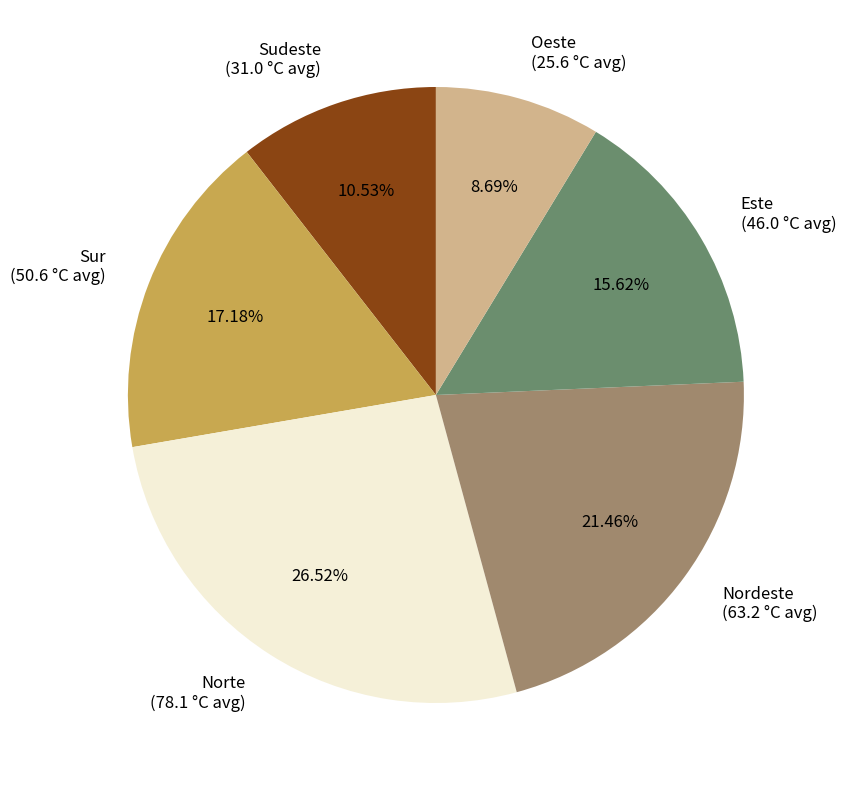

To the nearest percent, what is the average slice percentage?

17%